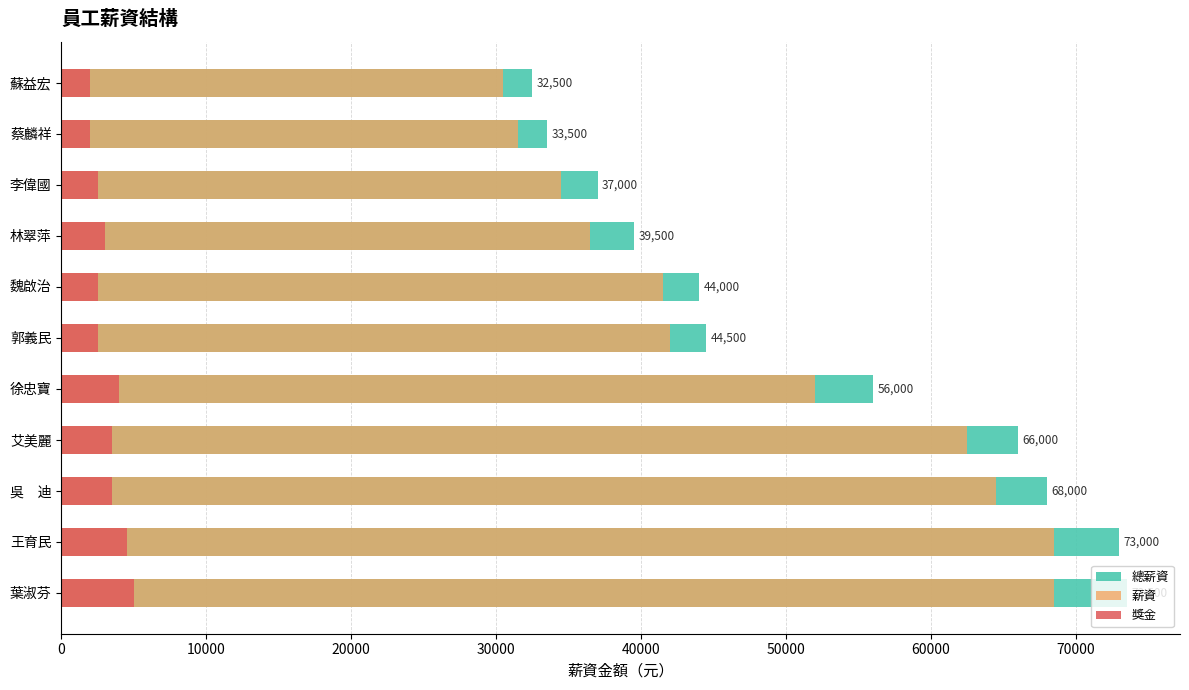

Is it true that 總薪資 equals 13713 at 蘇益宏?

False